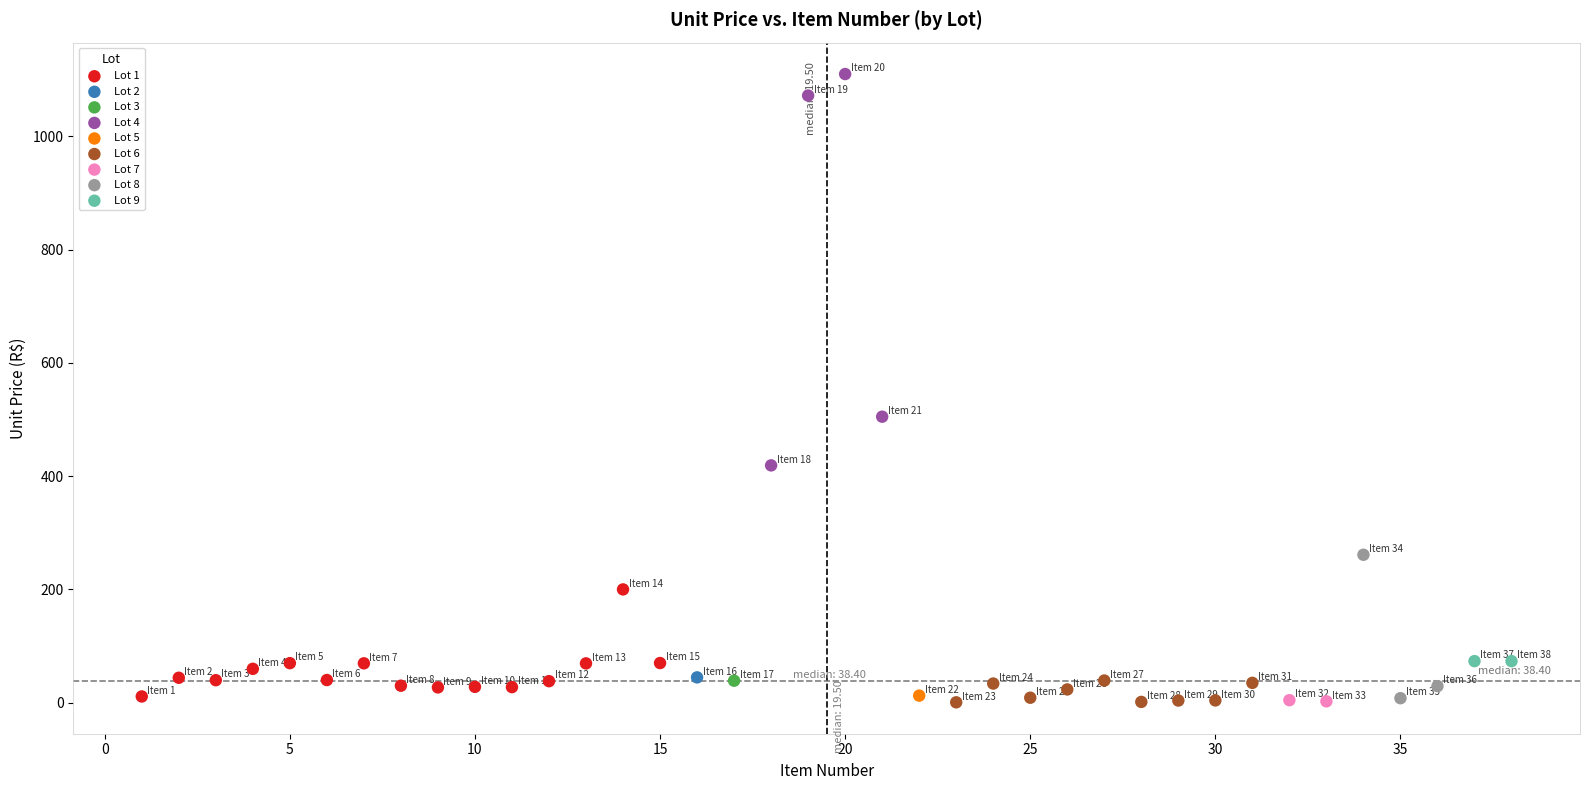

What are all the series names shown in the legend?

Lot 1, Lot 2, Lot 3, Lot 4, Lot 5, Lot 6, Lot 7, Lot 8, Lot 9